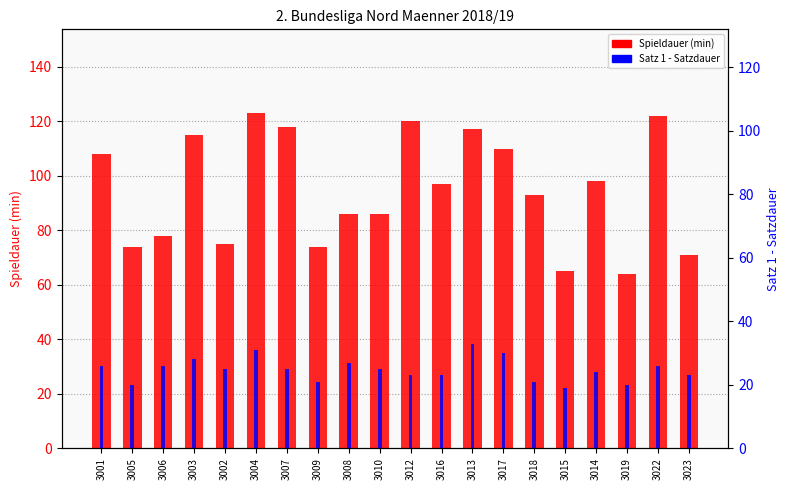

List the series in order of their peak value, highest first.

Spieldauer (min), Satz 1 - Satzdauer